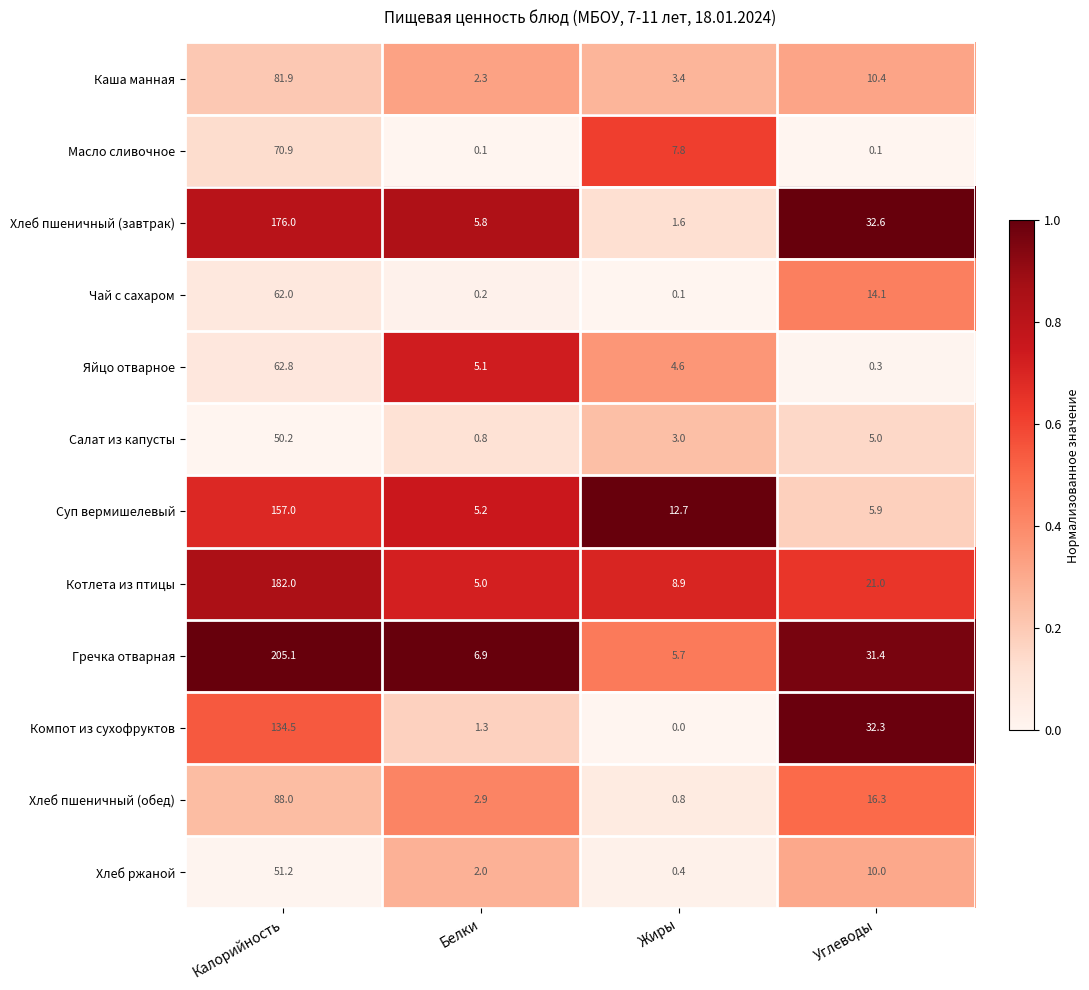

At which label is Компот из сухофруктов closest to 67?

Углеводы